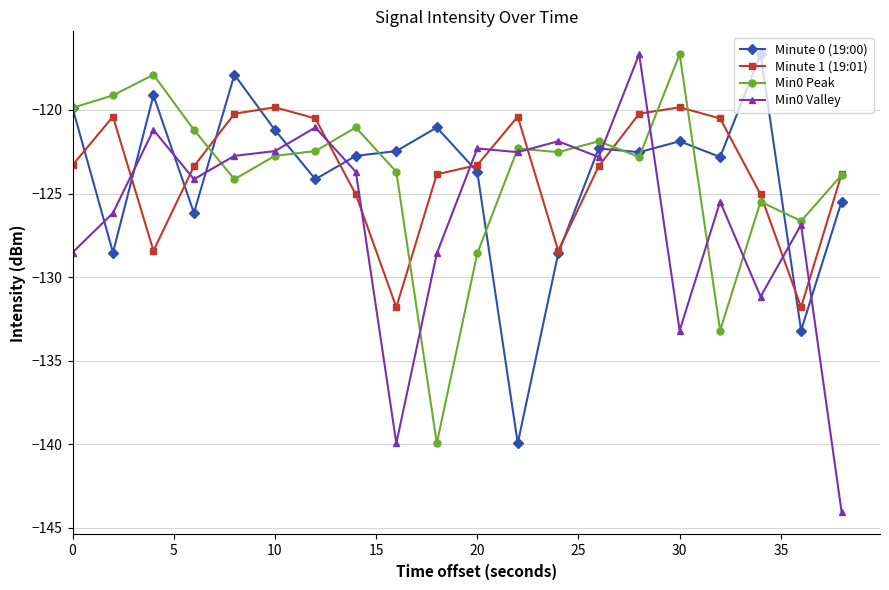

In Minute 1 (19:01), how many points are lower than both neighbors (excluding endpoints)?

4